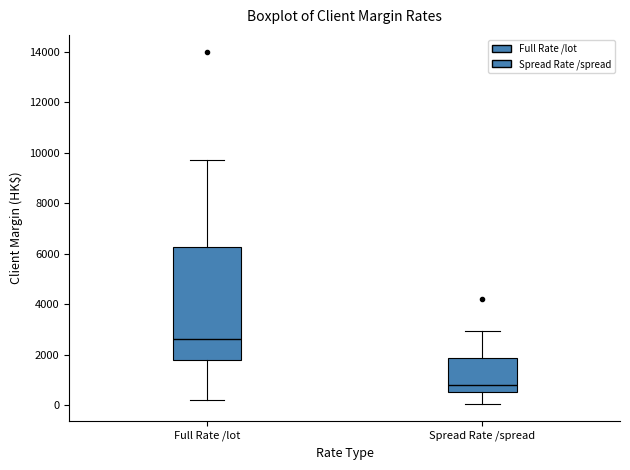

Which box has the lowest median line?

Spread Rate /spread